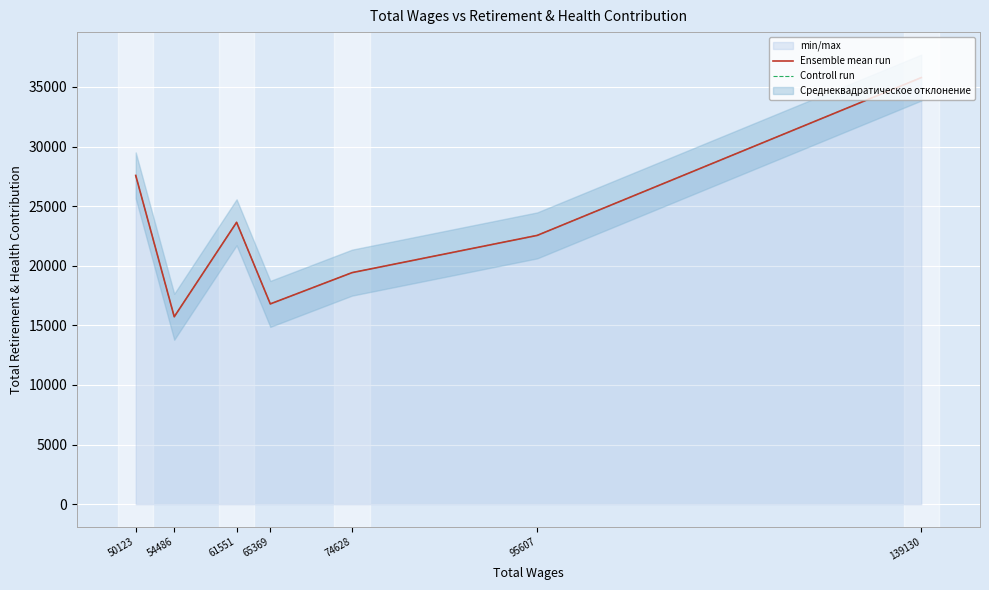

True or false: Controll run and Ensemble mean run intersect in this chart.

False